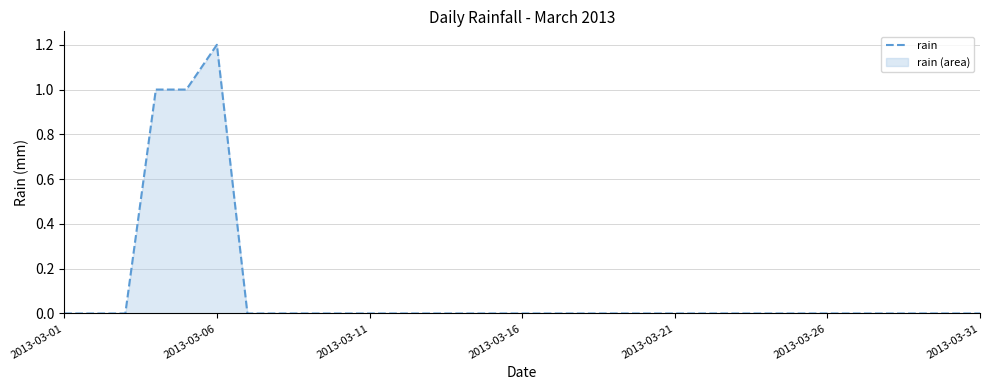

True or false: the data shows 0.4 at 2013-03-21.

False